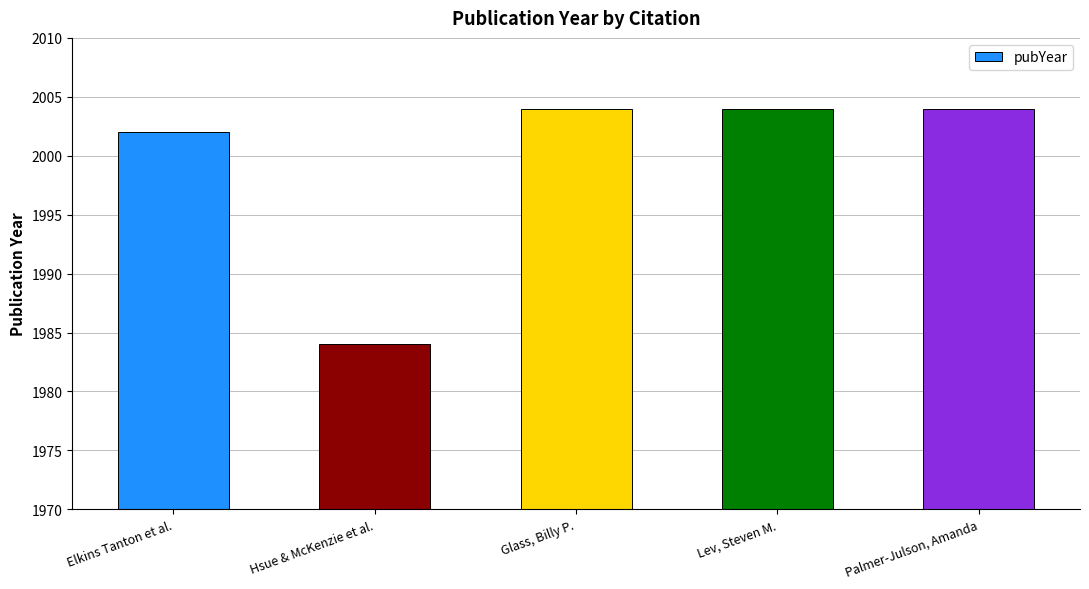

What is the label of the 4th bar from the left?

Lev, Steven M.